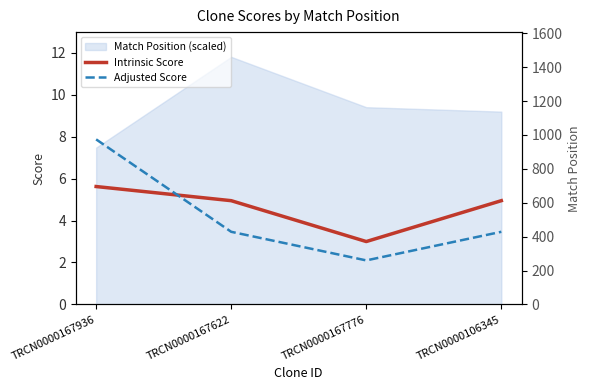

Which series has the widest spread of values?

Match Position